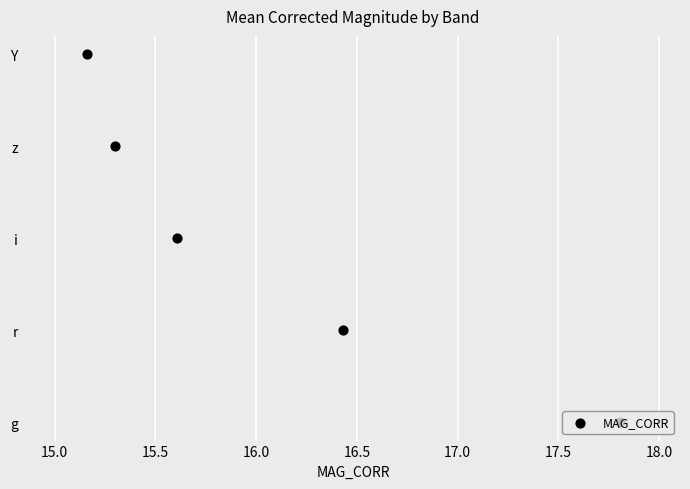

What is the ratio of the value at 16.0 to the value at 16.5?

0.8